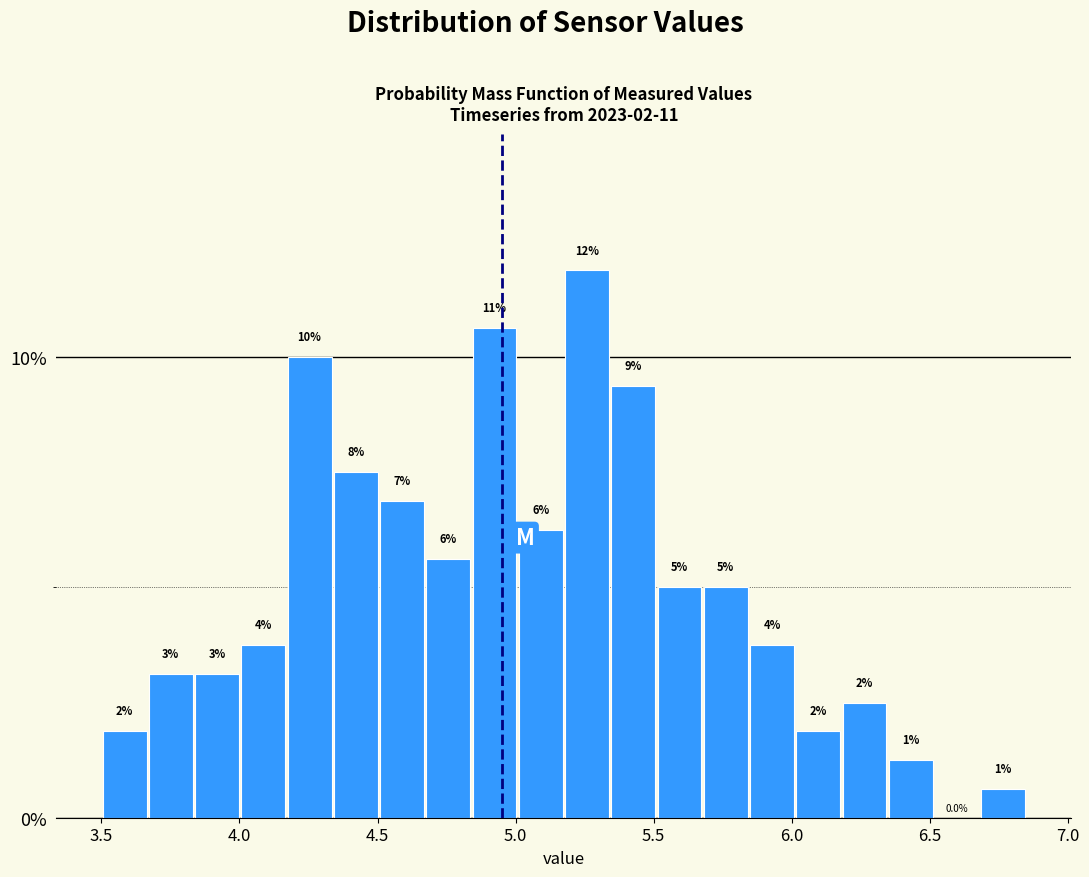

Around what value on the x-axis is the tallest bar? Give the approximate position of its centre, as read against the axis.

5.25